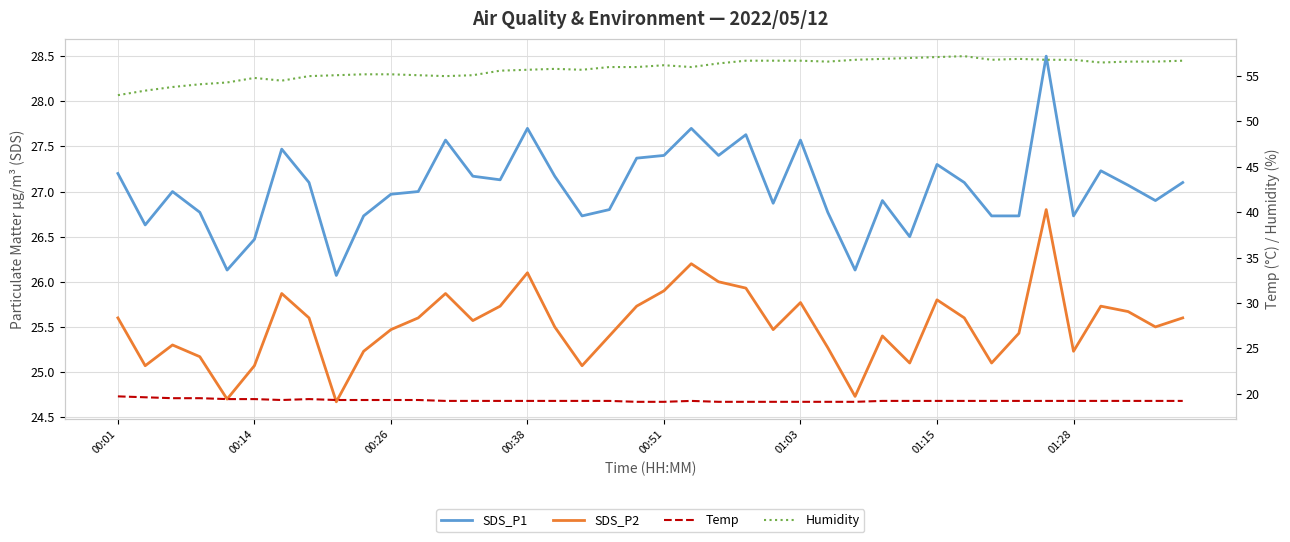

Rank the series at 26 from lowest to highest value.

Temp, SDS_P2, SDS_P1, Humidity